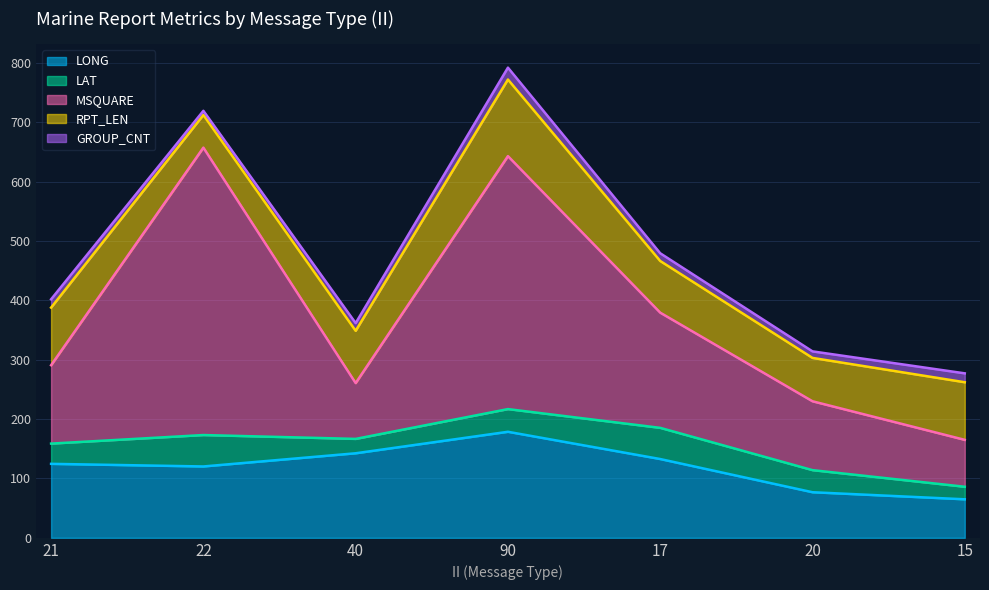

Which label corresponds to the largest value in the chart?

22